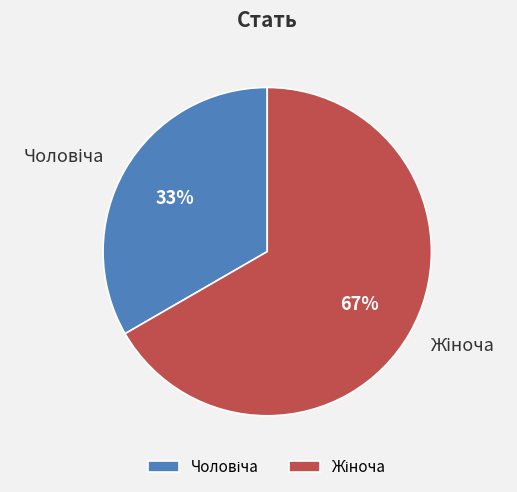

Is there a majority slice in this chart?

Yes